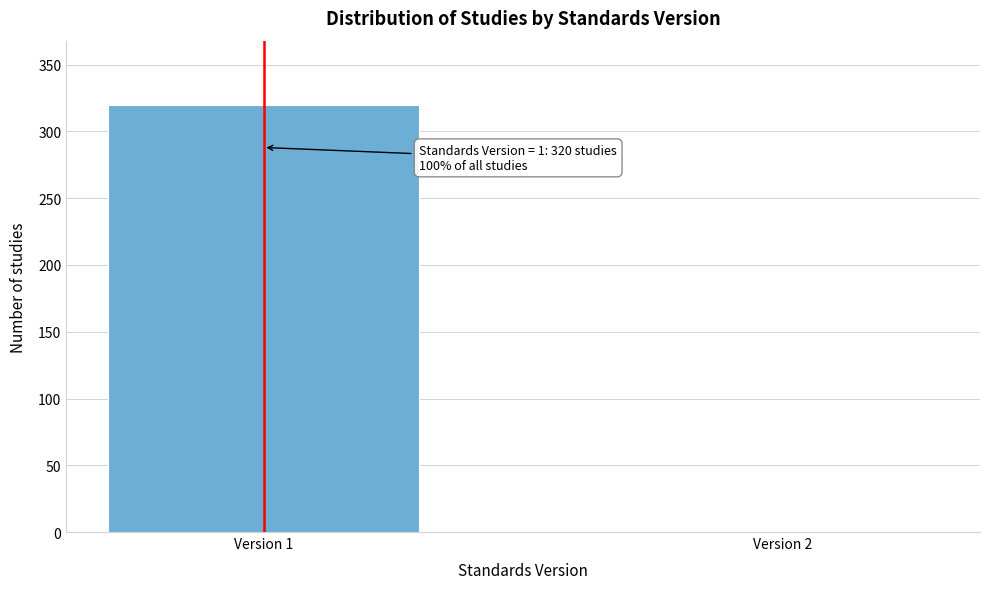

Reading right to left, what are all the values shown in this chart?

Version 2=1	Version 1=320